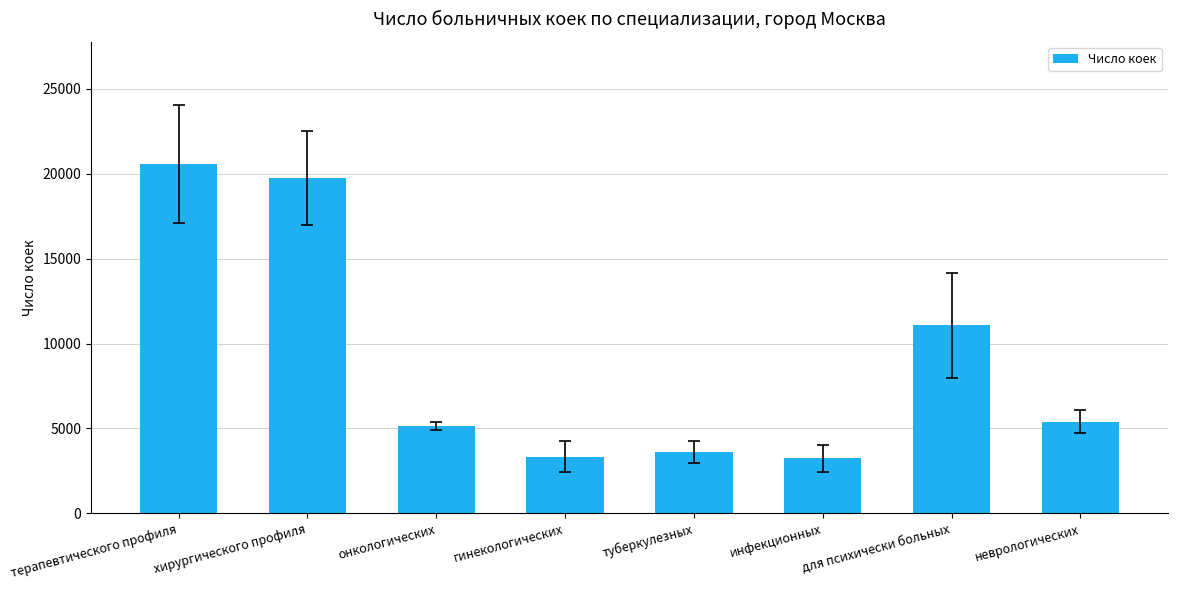

What position from the left is терапевтического профиля?

1